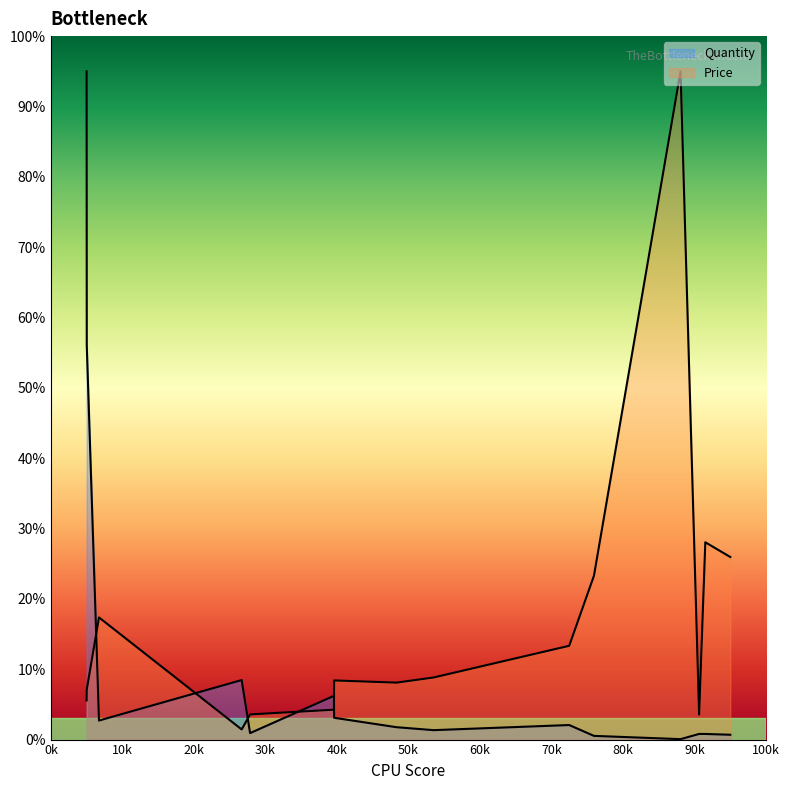

Which series has the largest total across all categories?

Price